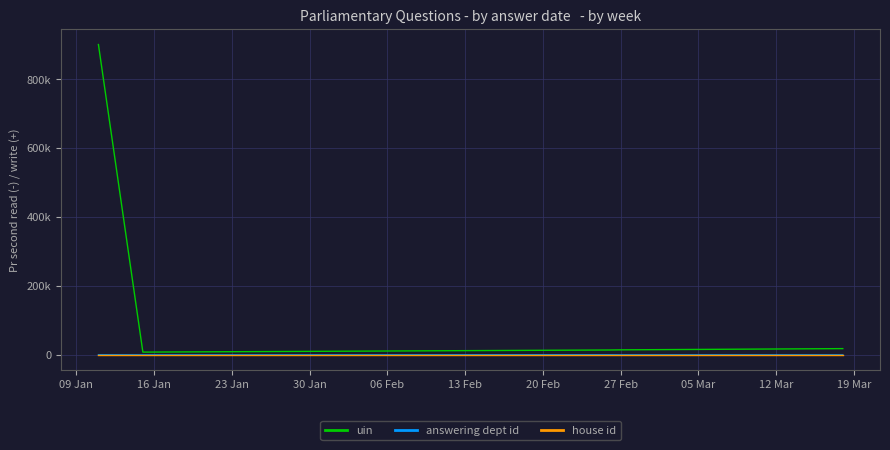

Does the chart have visible grid lines?

Yes